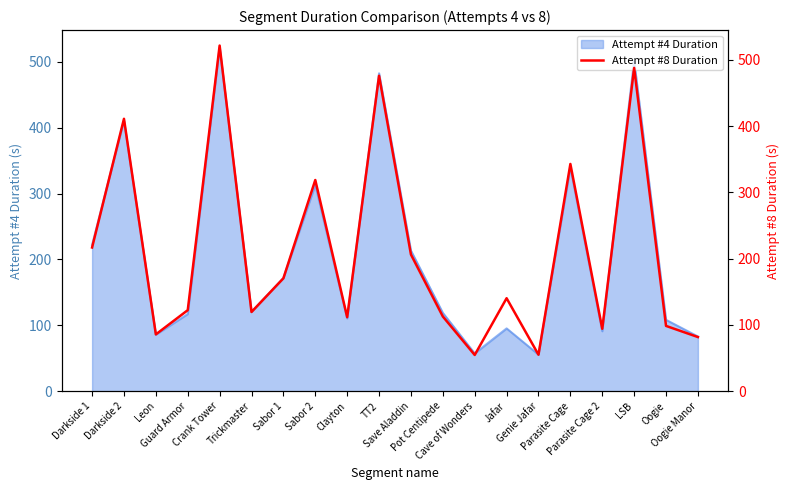

How many values are below 140?

10